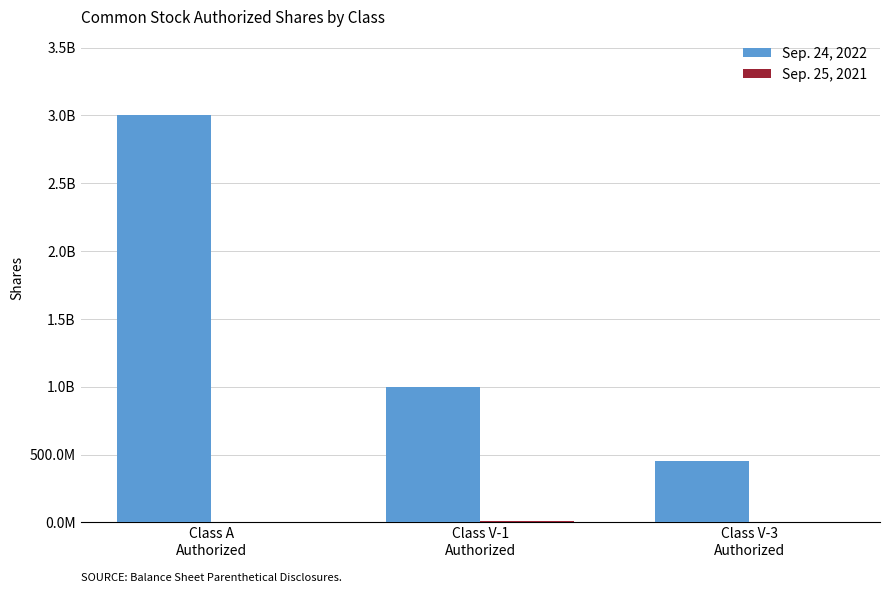

Does the chart contain stacked bars?

No